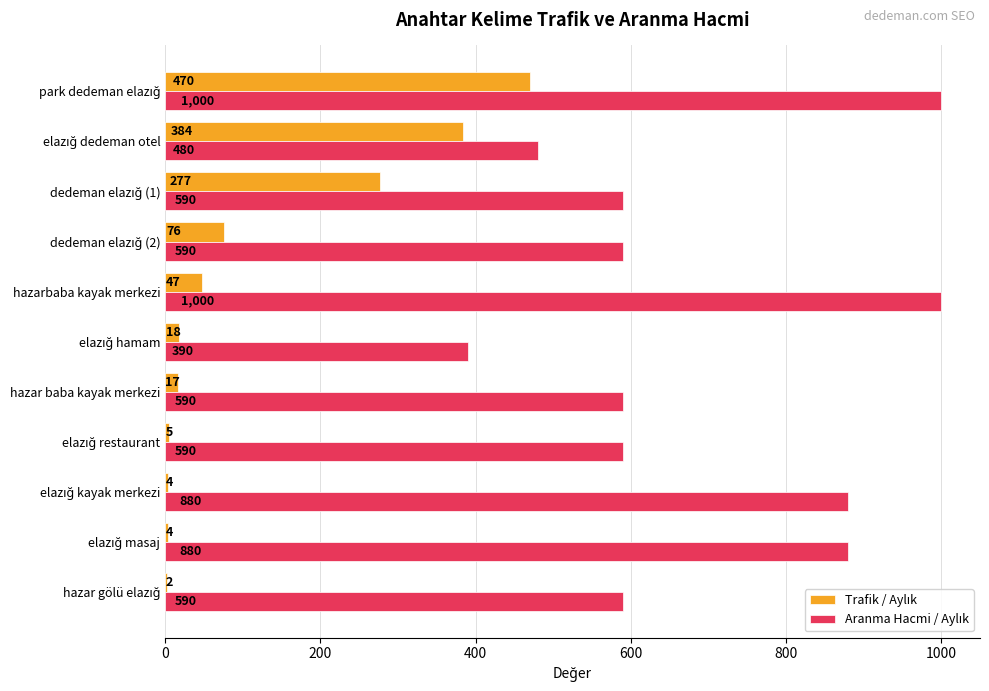

What is the maximum value shown in the chart?

1000